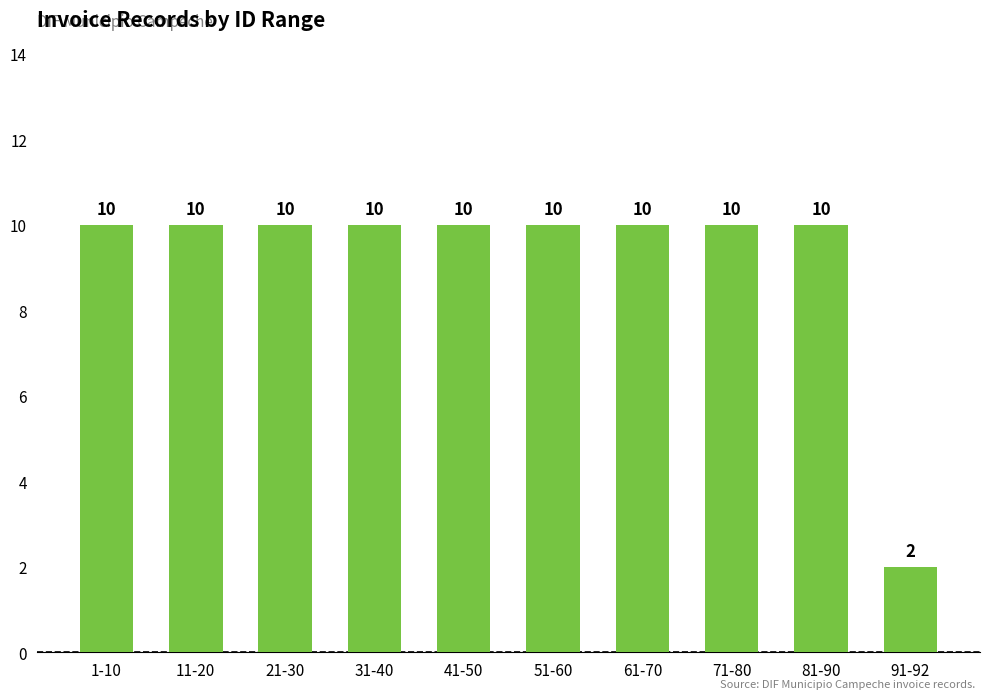

What value does the data have at 71-80?

10